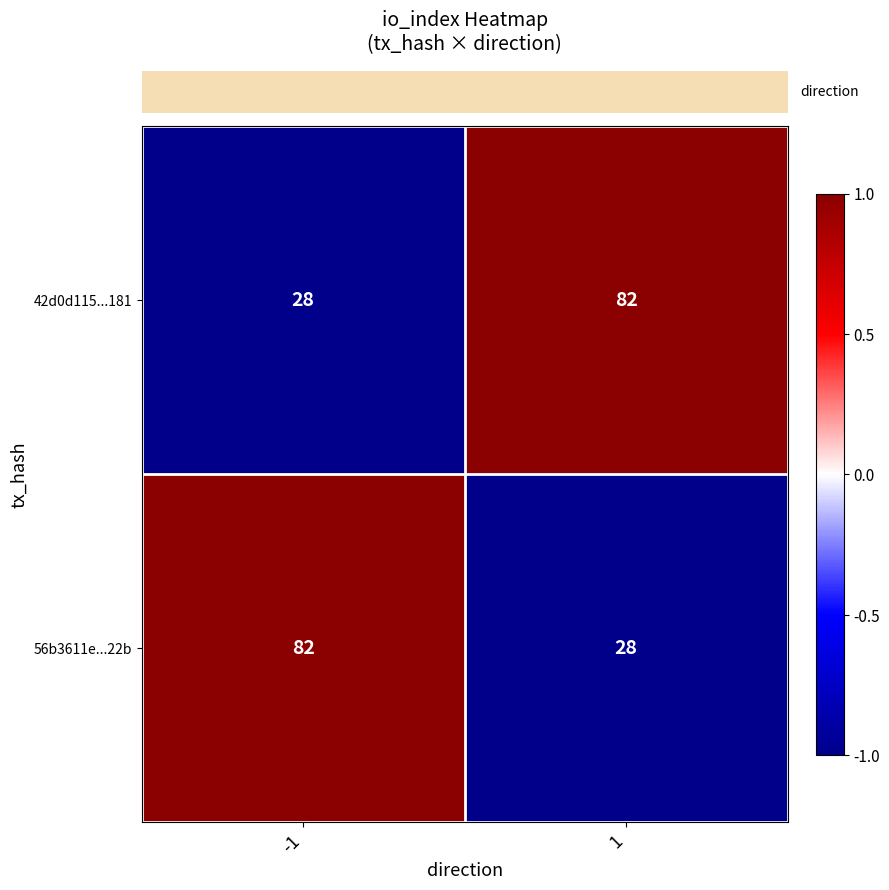

Rank the series at 1 from highest to lowest value.

42d0d115...181, 56b3611e...22b